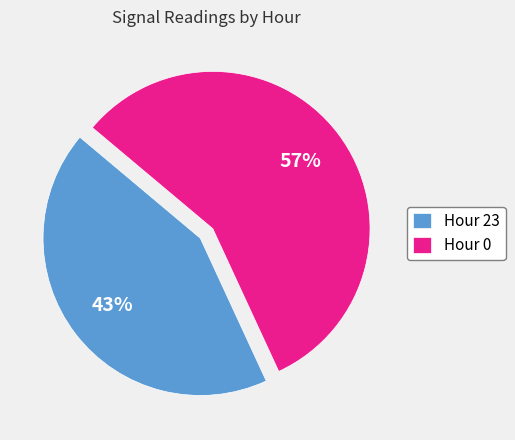

To the nearest percent, what percentage of the pie is Hour 0?

57%